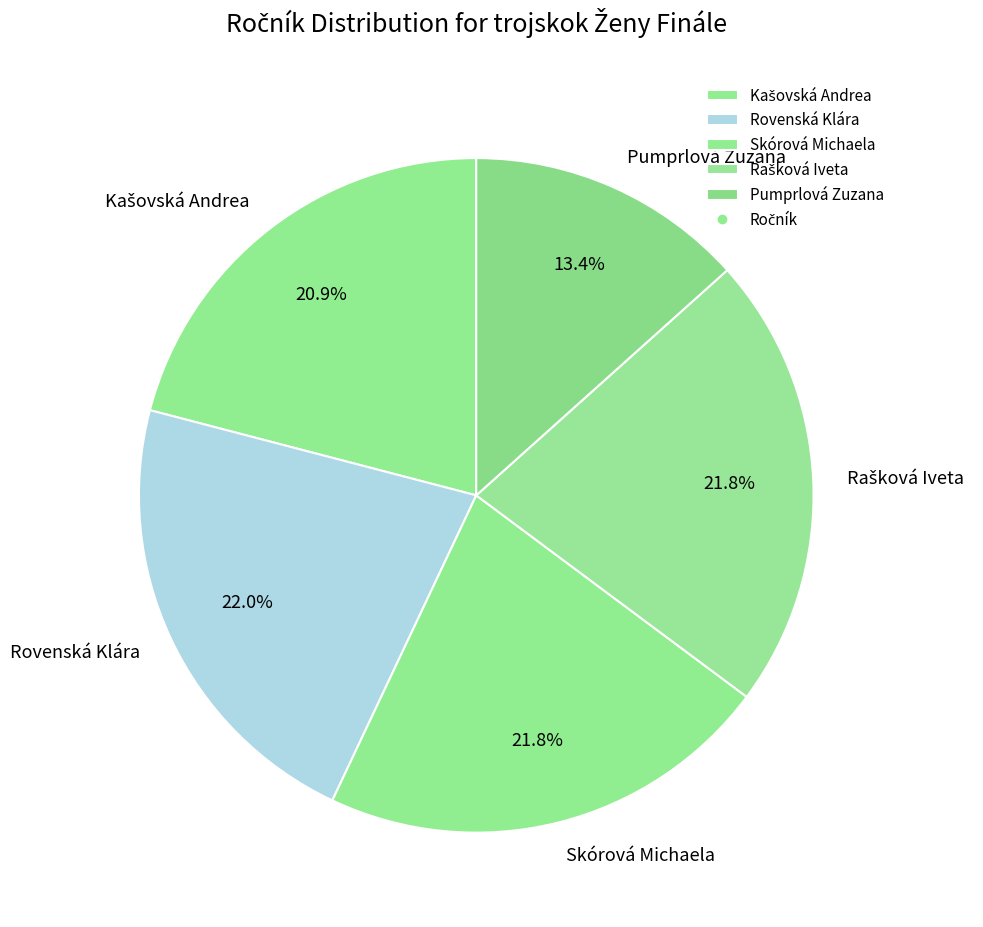

What percentage is NOT represented by Skórová Michaela?

78.2%